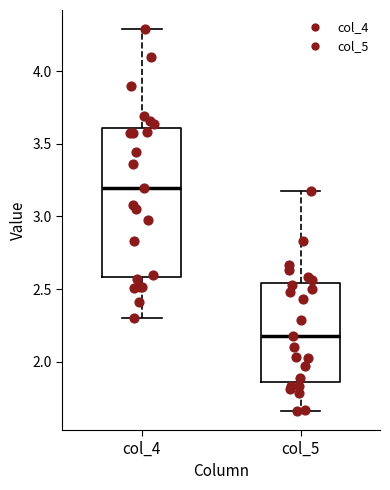

Which box is the tallest, from its lower edge to its upper edge?

col_4